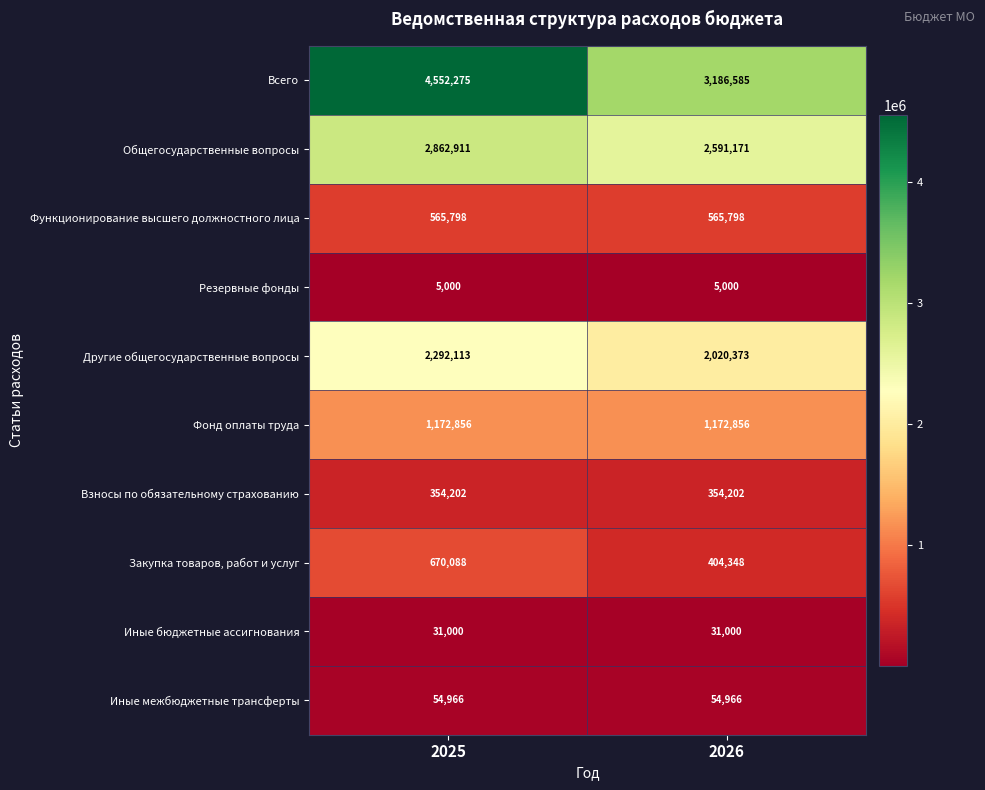

What is the spread (max minus min) of values at 2025?

4547275